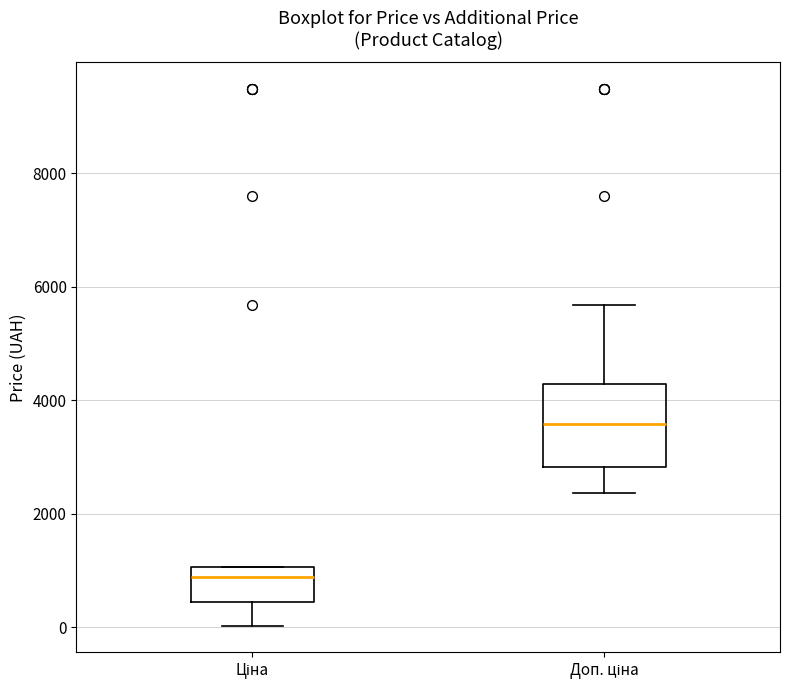

Comparing the boxes themselves (not the whiskers), which one is the tallest?

Доп. ціна